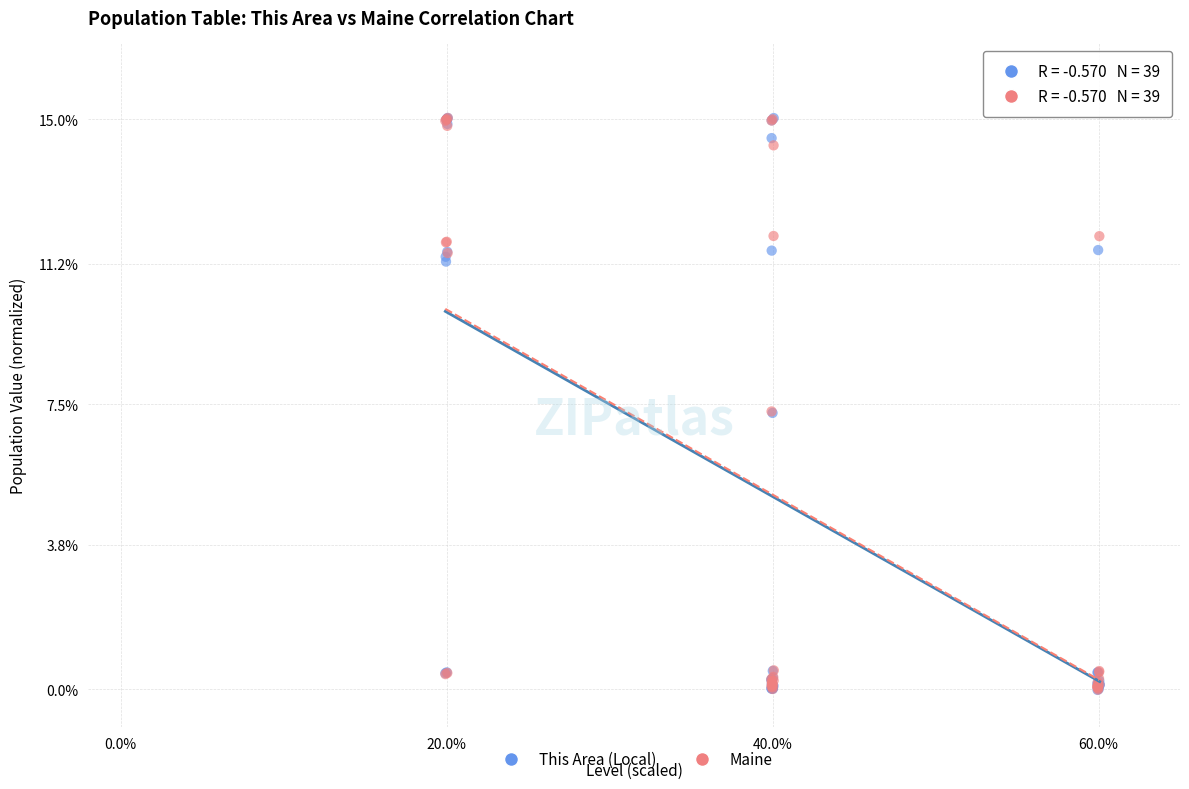

What are all the series names shown in the legend?

This Area (Local), Maine